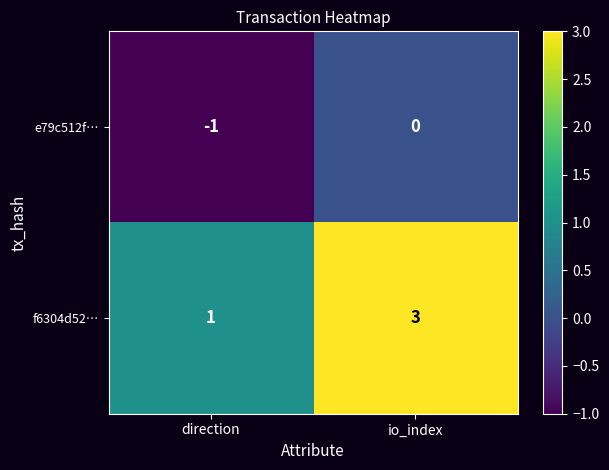

Reading left to right, what are all the values shown in this chart?

e79c512f…: -1	0
f6304d52…: 1	3